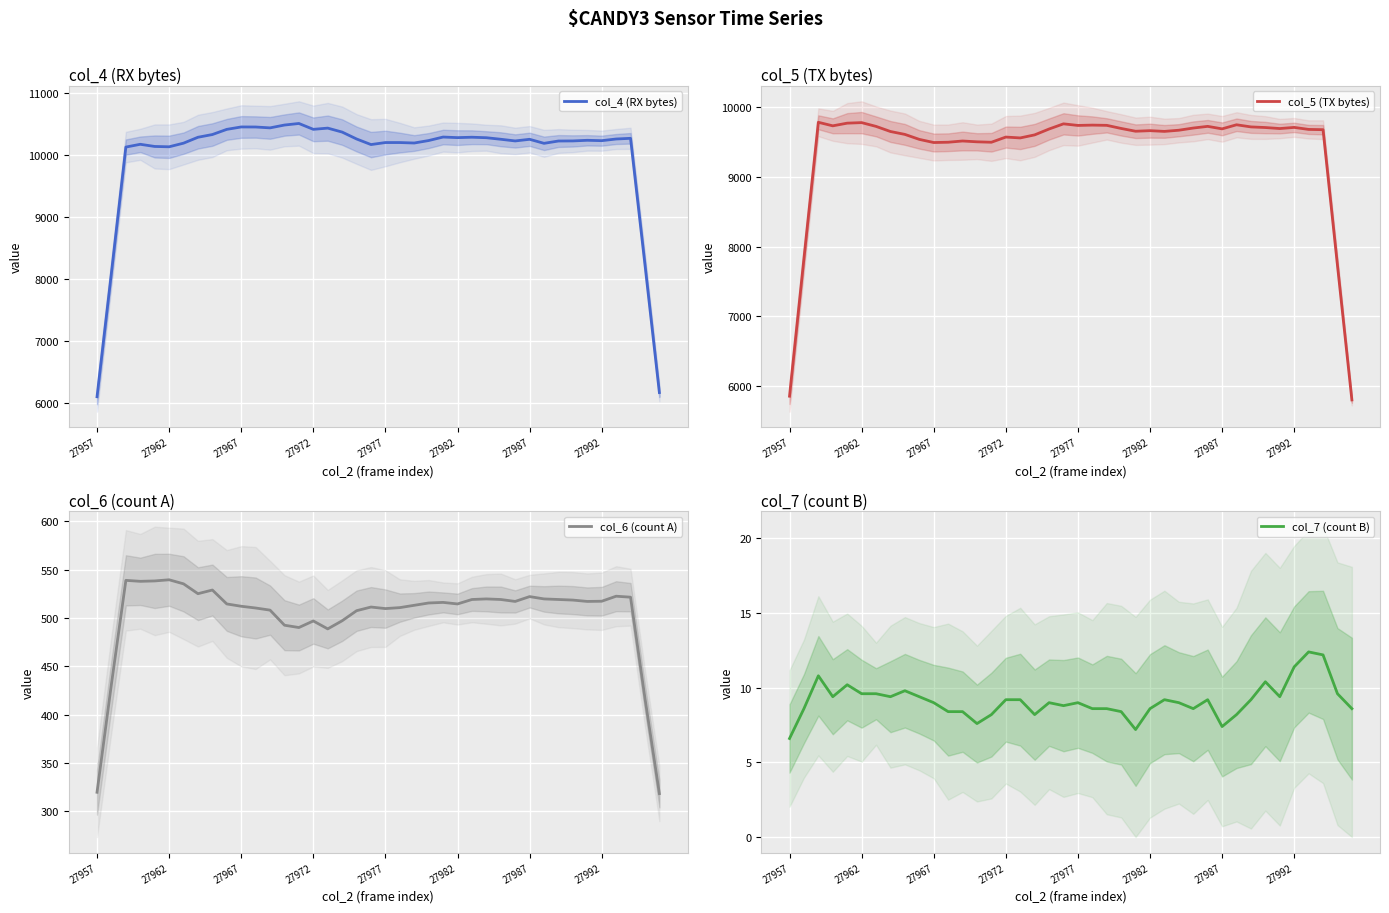

What is the total value across all series at 31?

20457.0